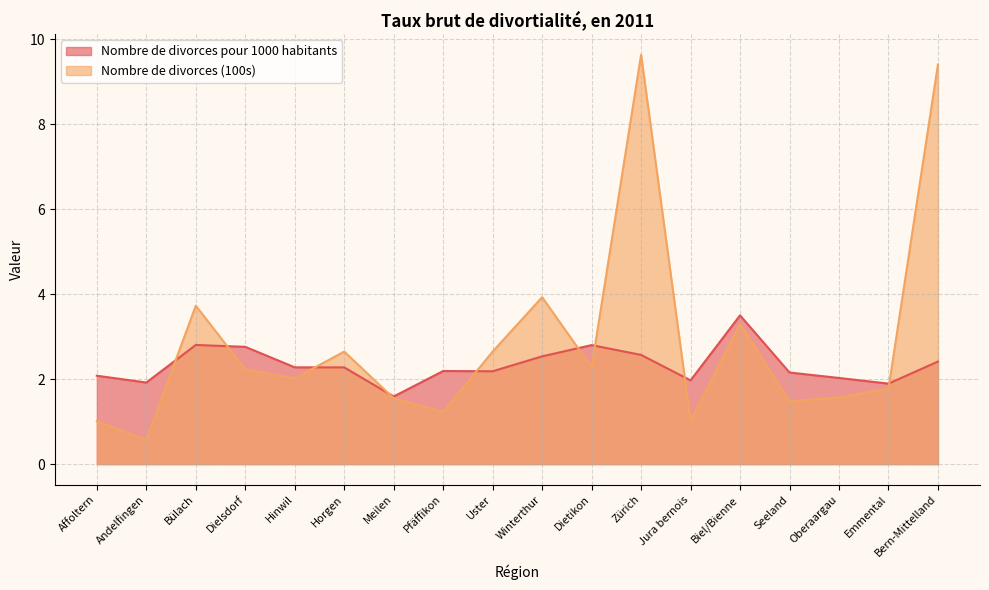

True or false: Nombre de divorces pour 1000 habitants has more than 2 interior local peaks.

True